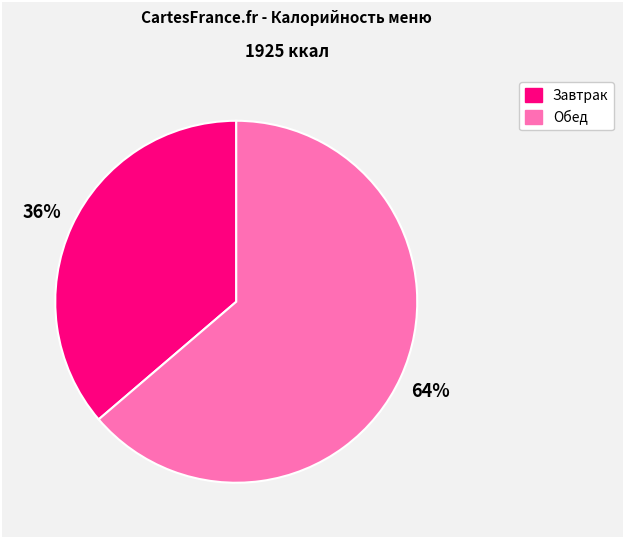

Does any single category account for the majority?

Yes